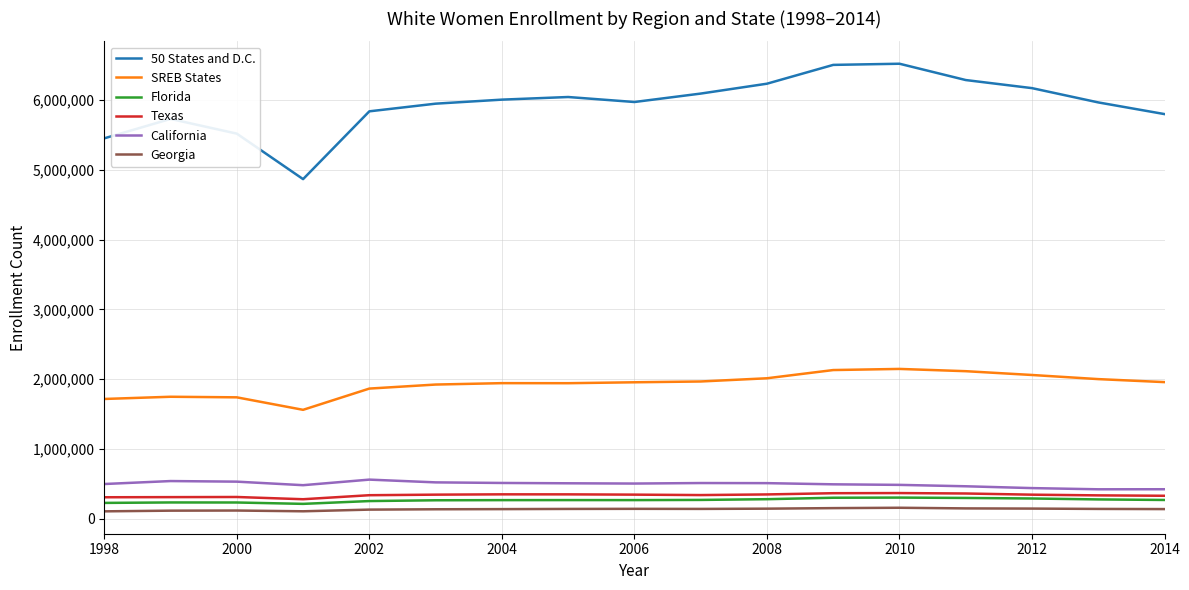

Which series has the largest range (max minus min)?

50 States and D.C.